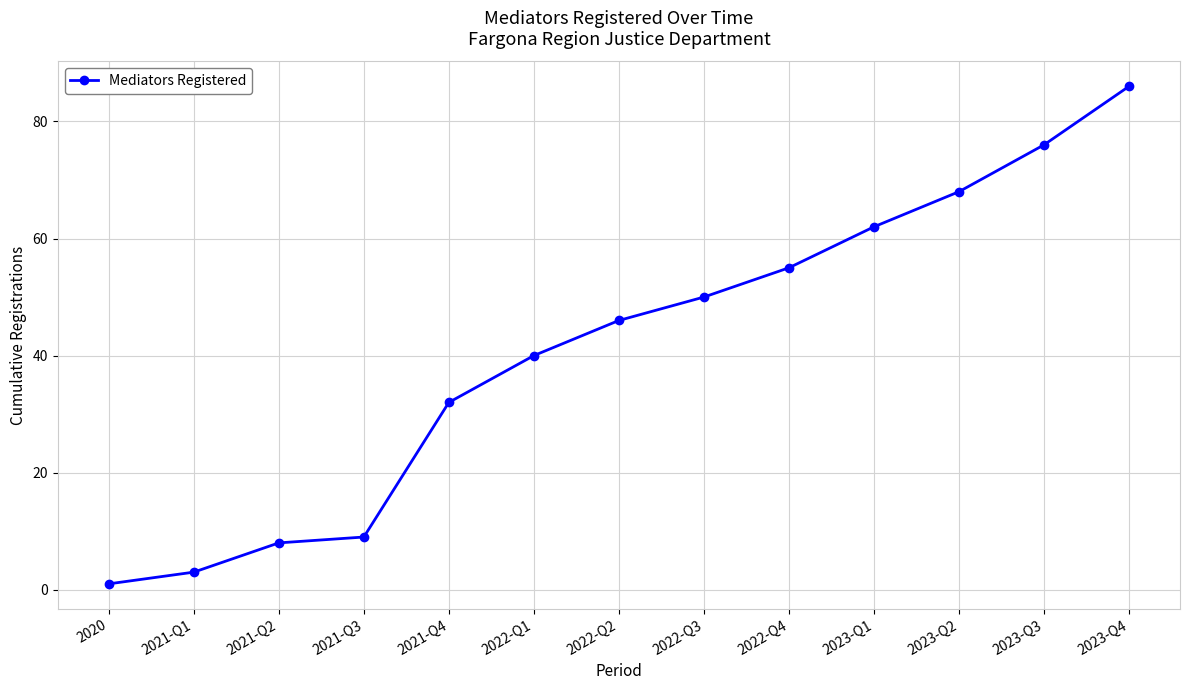

Rank the categories by value from lowest to highest.

2020, 2021-Q1, 2021-Q2, 2021-Q3, 2021-Q4, 2022-Q1, 2022-Q2, 2022-Q3, 2022-Q4, 2023-Q1, 2023-Q2, 2023-Q3, 2023-Q4